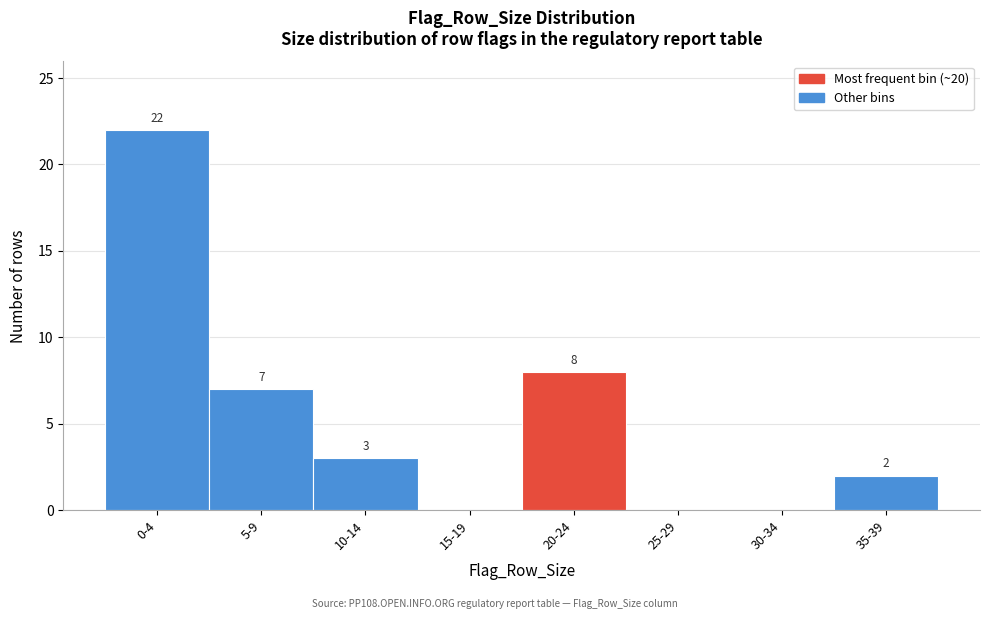

Reading left to right, list all the values displayed in this chart.

0-4=22	5-9=7	10-14=3	15-19=0	20-24=8	25-29=0	30-34=0	35-39=2